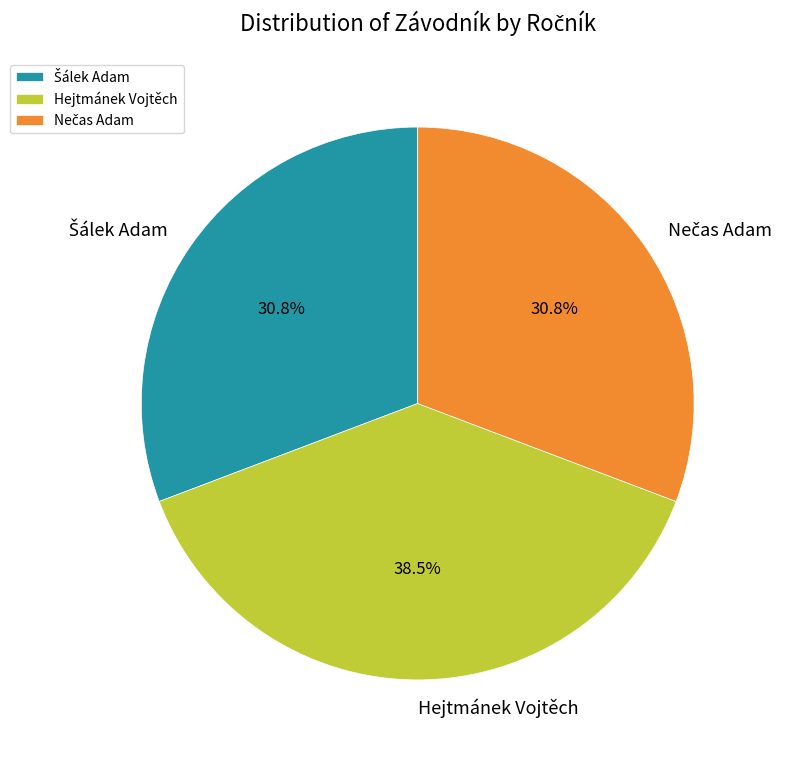

Does Hejtmánek Vojtěch represent more than half of the total?

No